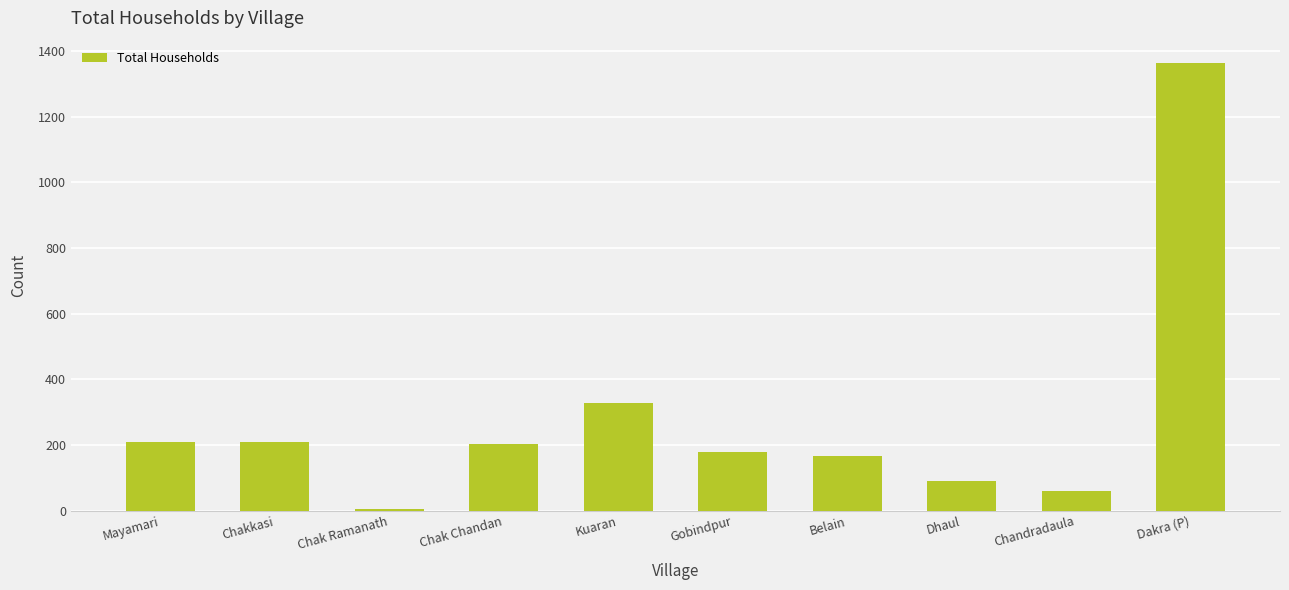

What is the change in value from Mayamari to Gobindpur?

-31